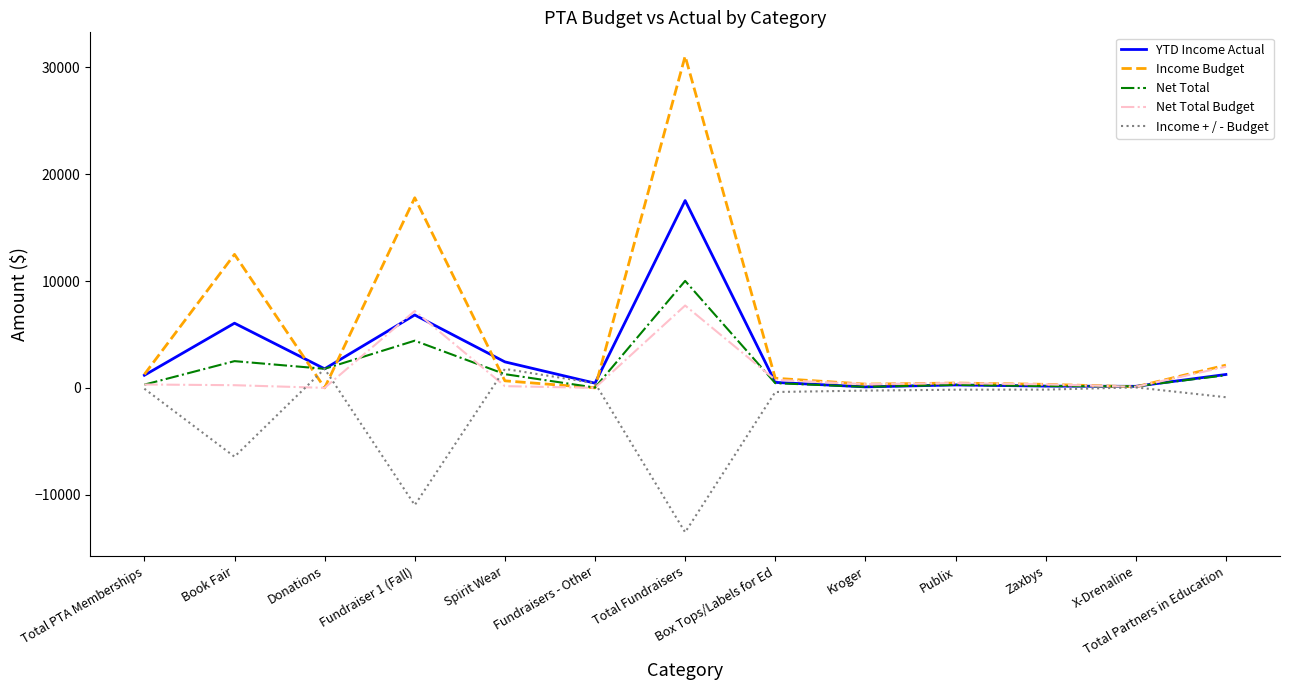

What is the smallest value displayed?

-13522.2